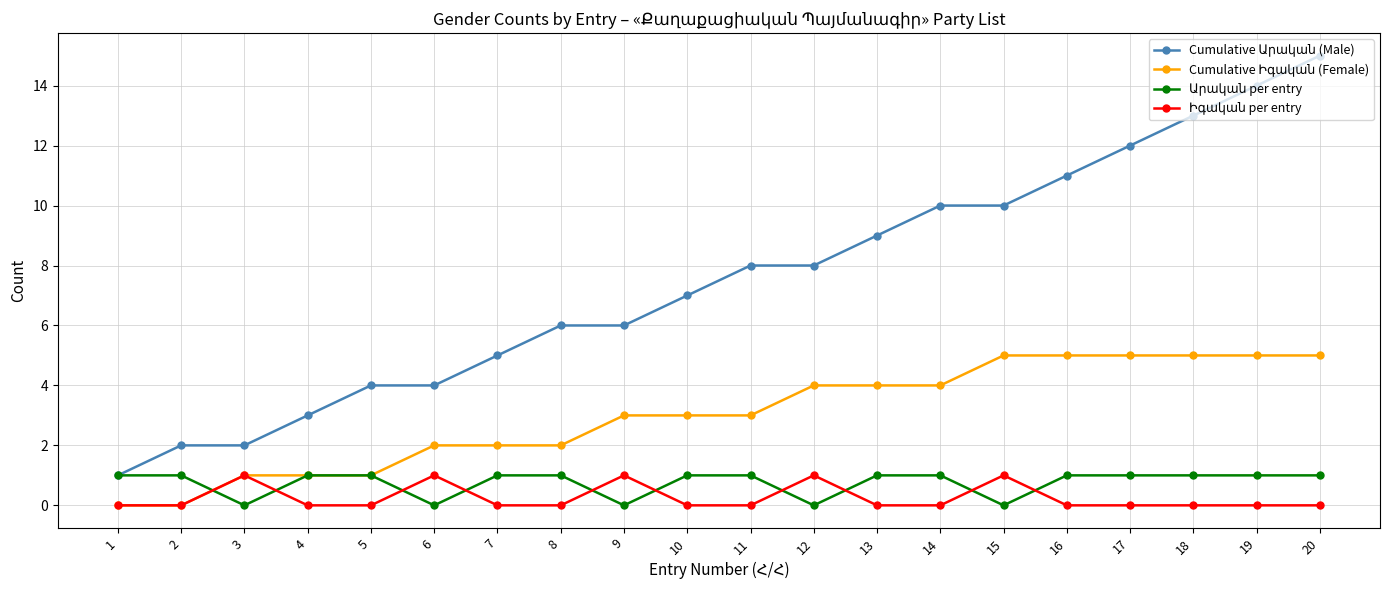

What is the greatest value displayed?

15